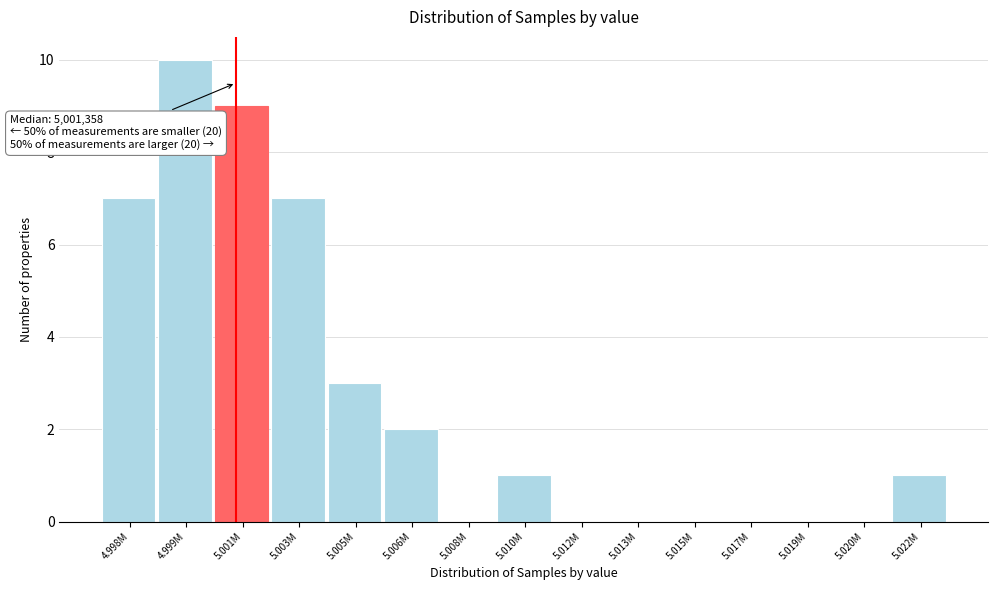

What is the greatest value displayed?

10